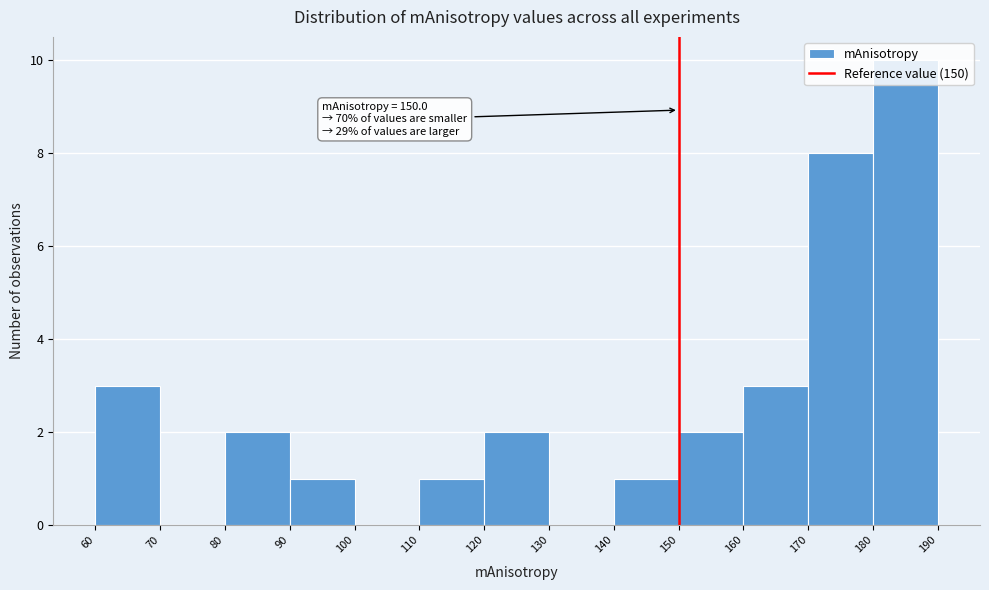

Which range on the x-axis has the tallest bar?

180 to 190